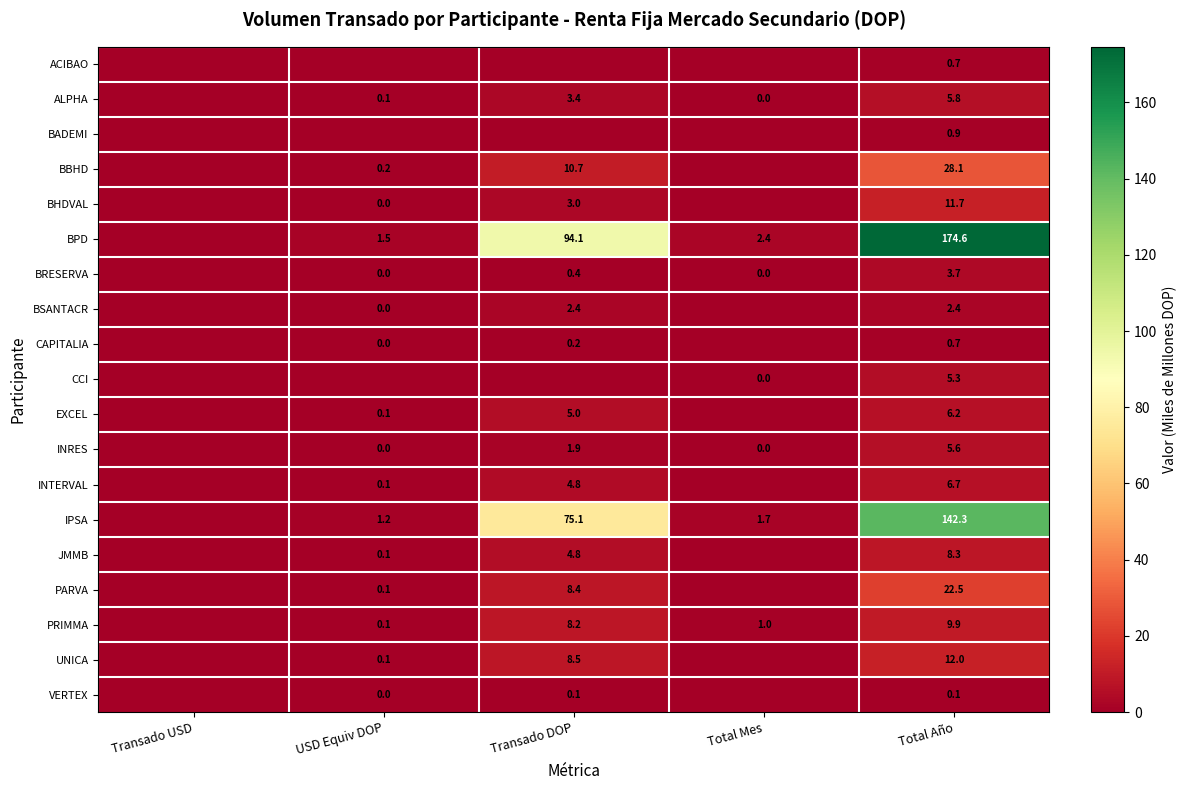

Is it true that IPSA equals 1.7 at Total Mes?

True